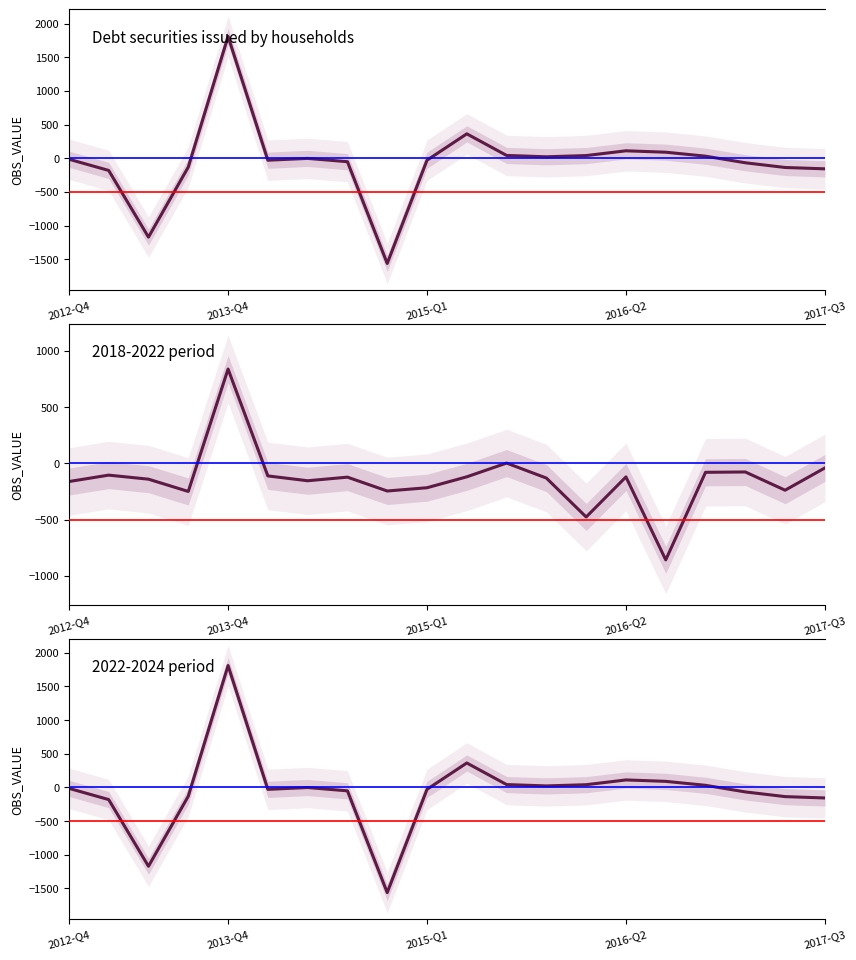

List the series in order of their peak value, highest first.

Debt securities issued by households, 2022-2024 period, 2018-2022 period